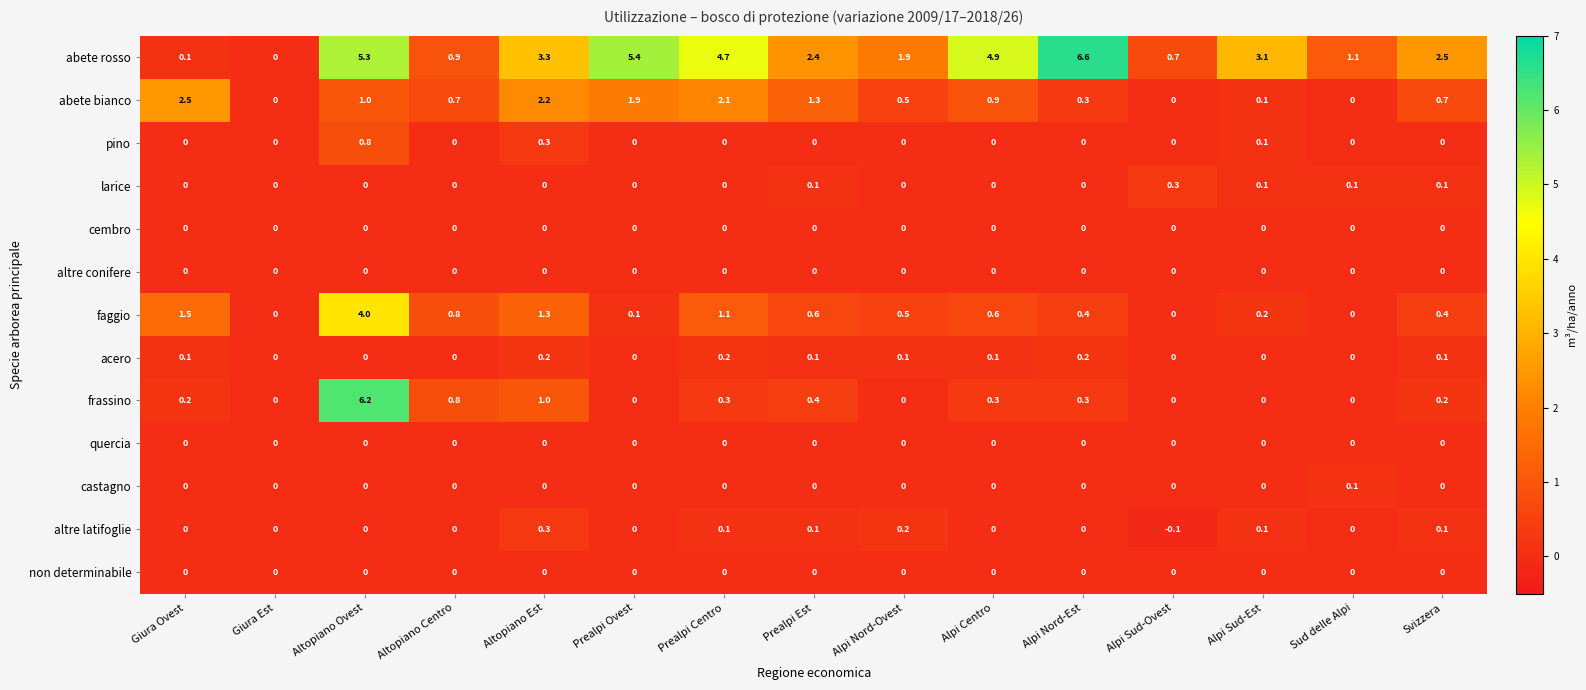

At which category is the sum across all series the highest?

Altopiano Ovest